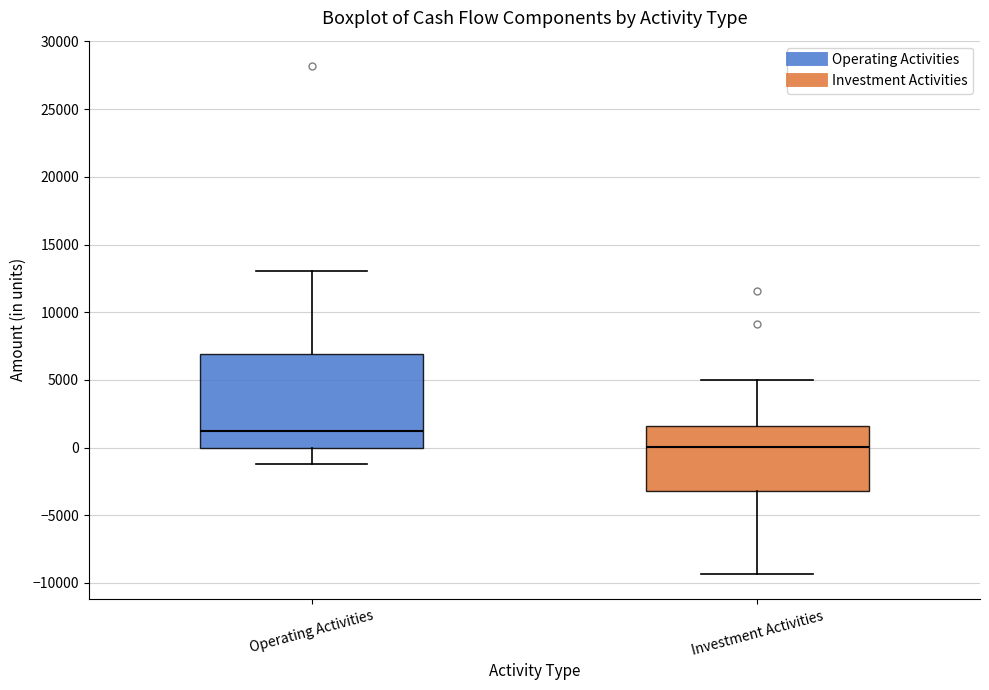

Comparing the boxes themselves (not the whiskers), which one is the tallest?

Operating Activities